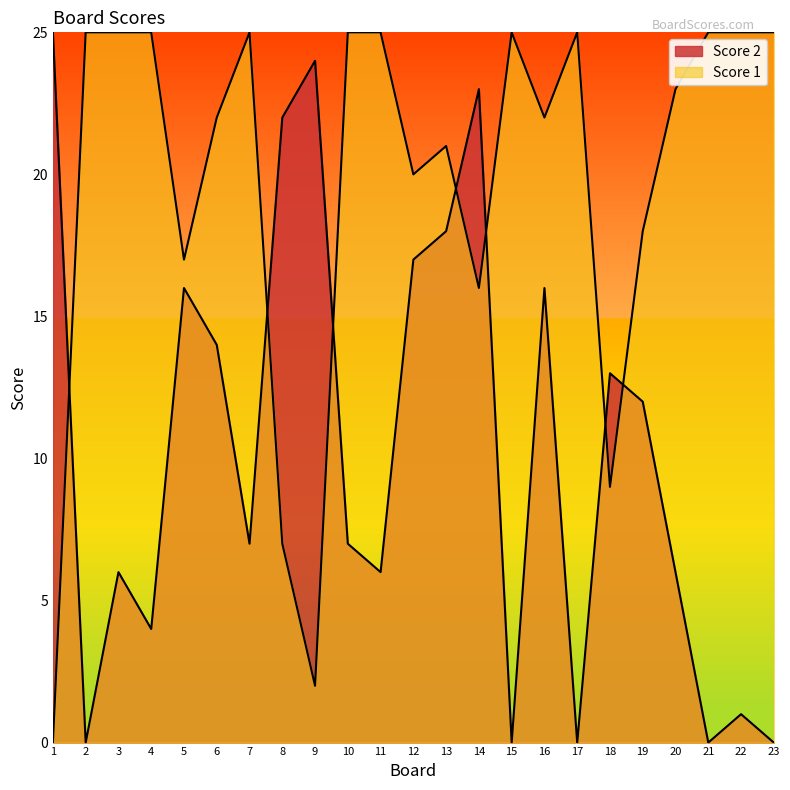

What is the total value across all series at 14?

39